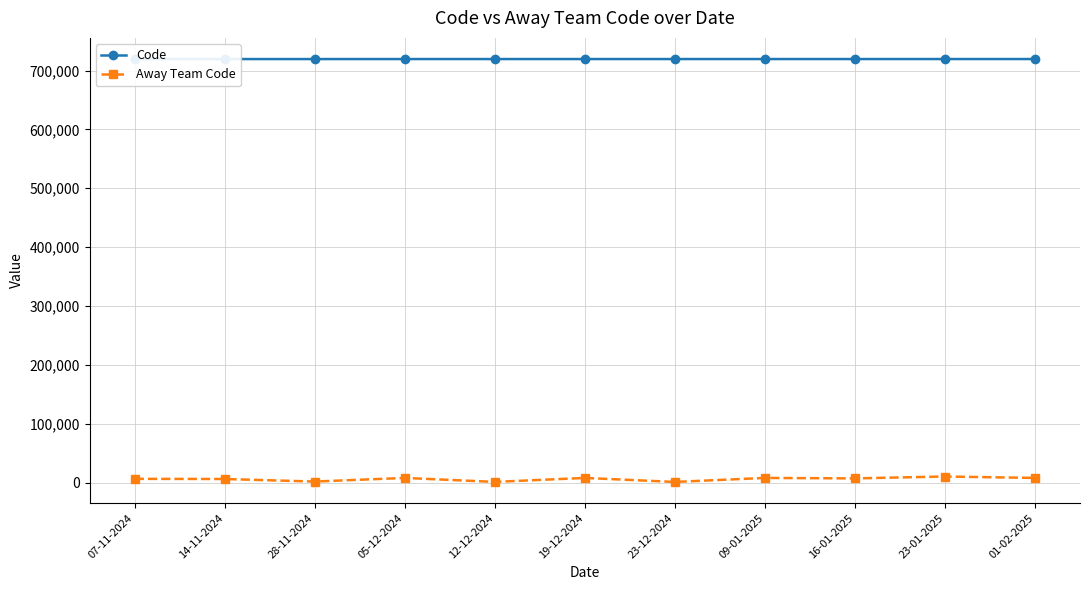

Between 14-11-2024 and 05-12-2024, which series saw the biggest shift?

Away Team Code